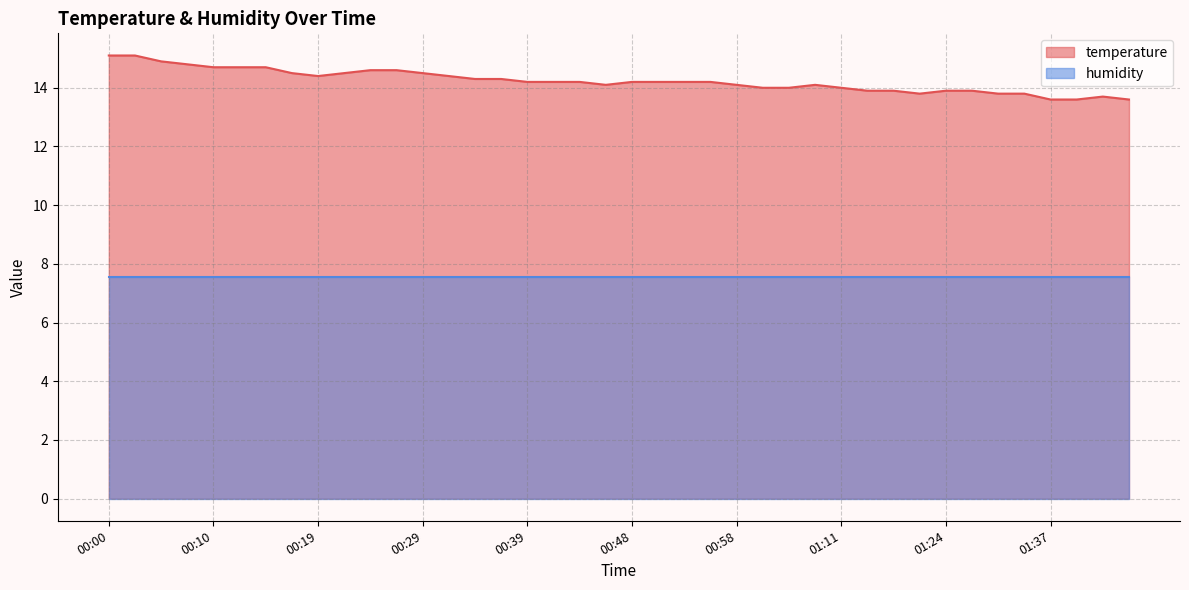

What is the difference between the second highest and minimum values?

1.5